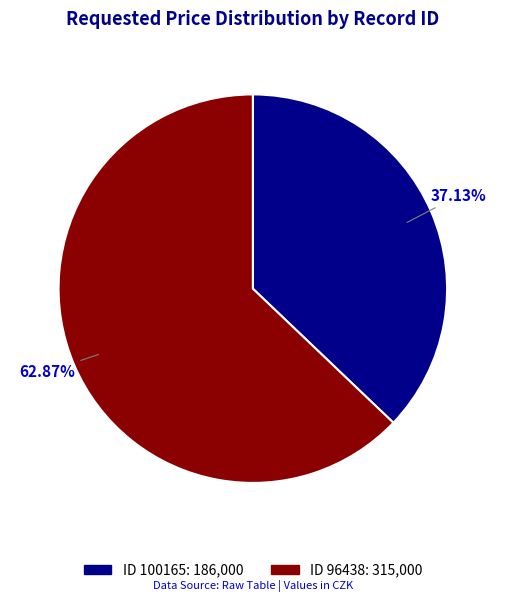

Does any single category account for the majority?

Yes